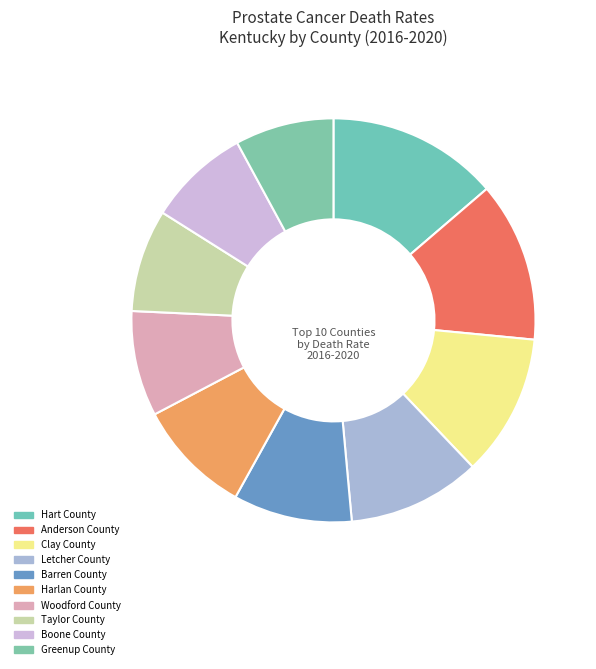

Count the number of slices in the pie.

10